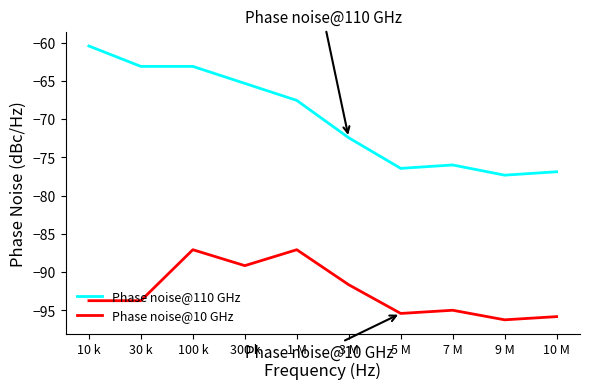

Which series has the largest total across all categories?

Phase noise@110 GHz